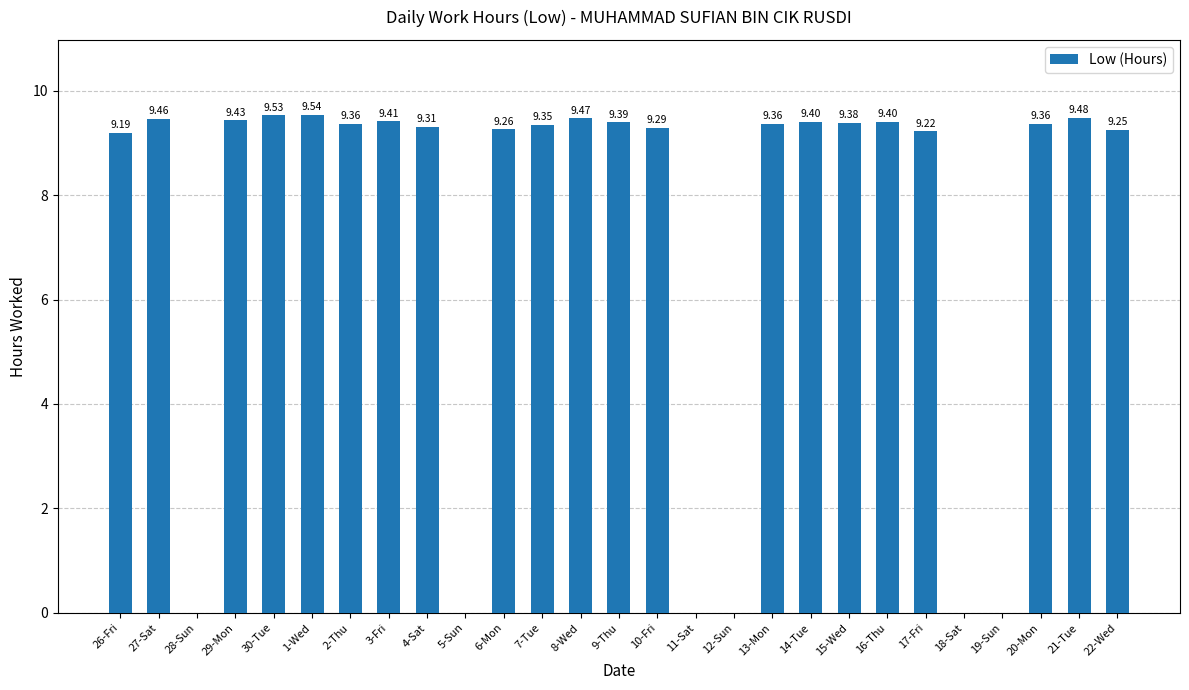

Which has a higher value, 21-Tue or 4-Sat?

21-Tue